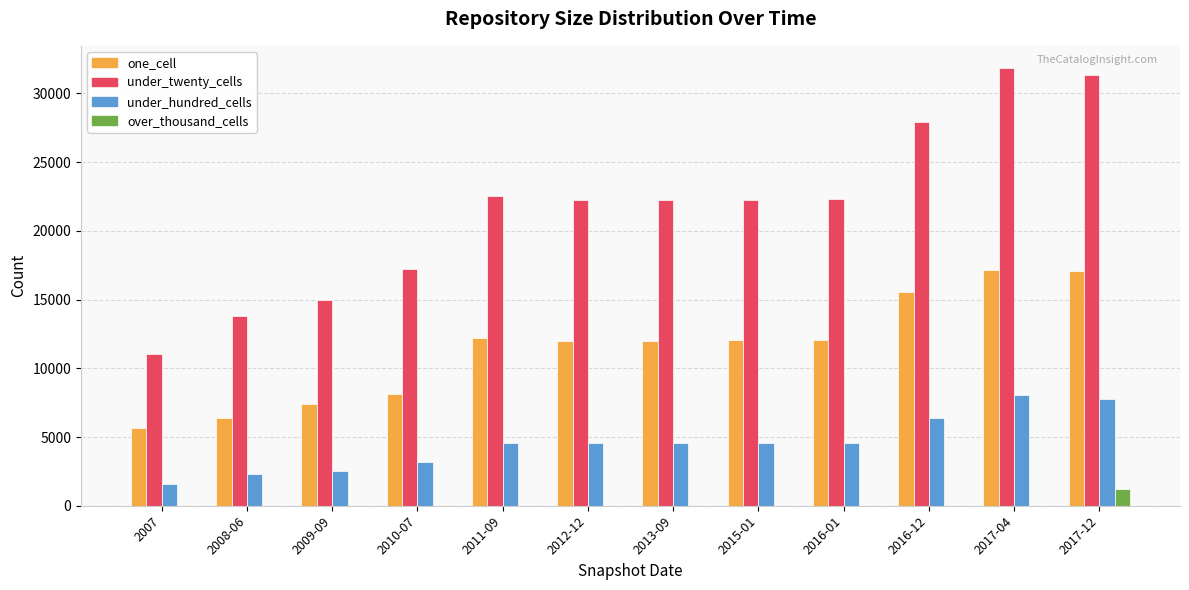

Is the value of over_thousand_cells at 2016-01 greater than the value of under_twenty_cells at 2016-01?

No